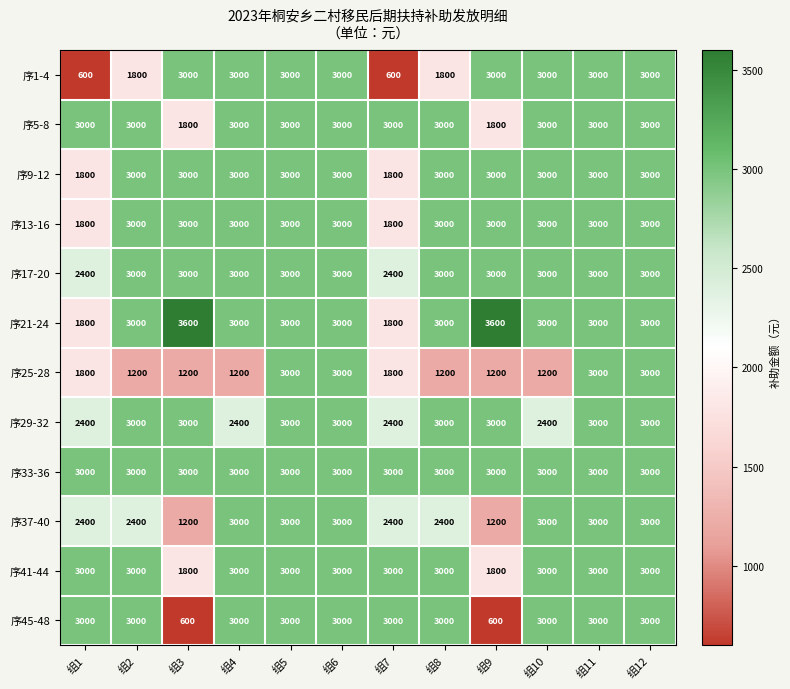

What is the difference between the highest and lowest values at 组7?

2400